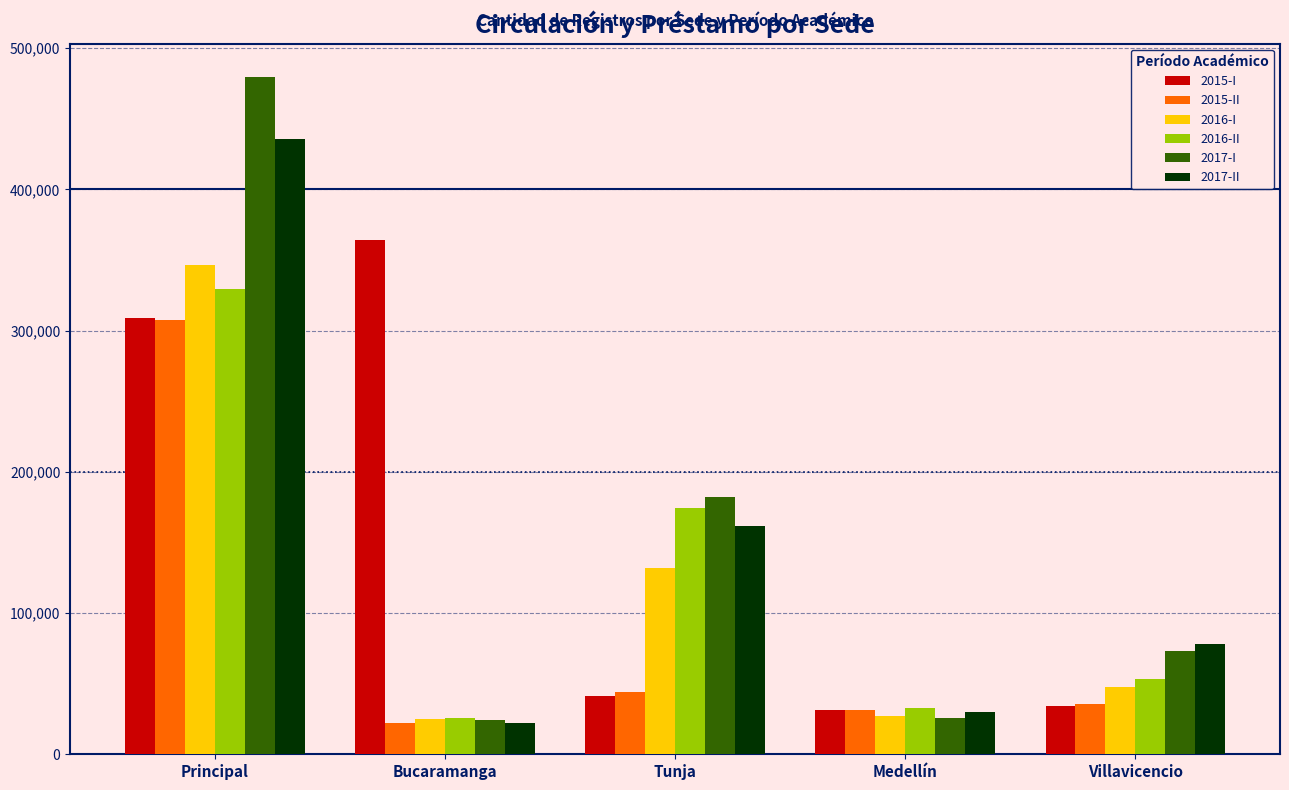

Rank the series by their maximum value, from highest to lowest.

2017-I, 2017-II, 2015-I, 2016-I, 2016-II, 2015-II